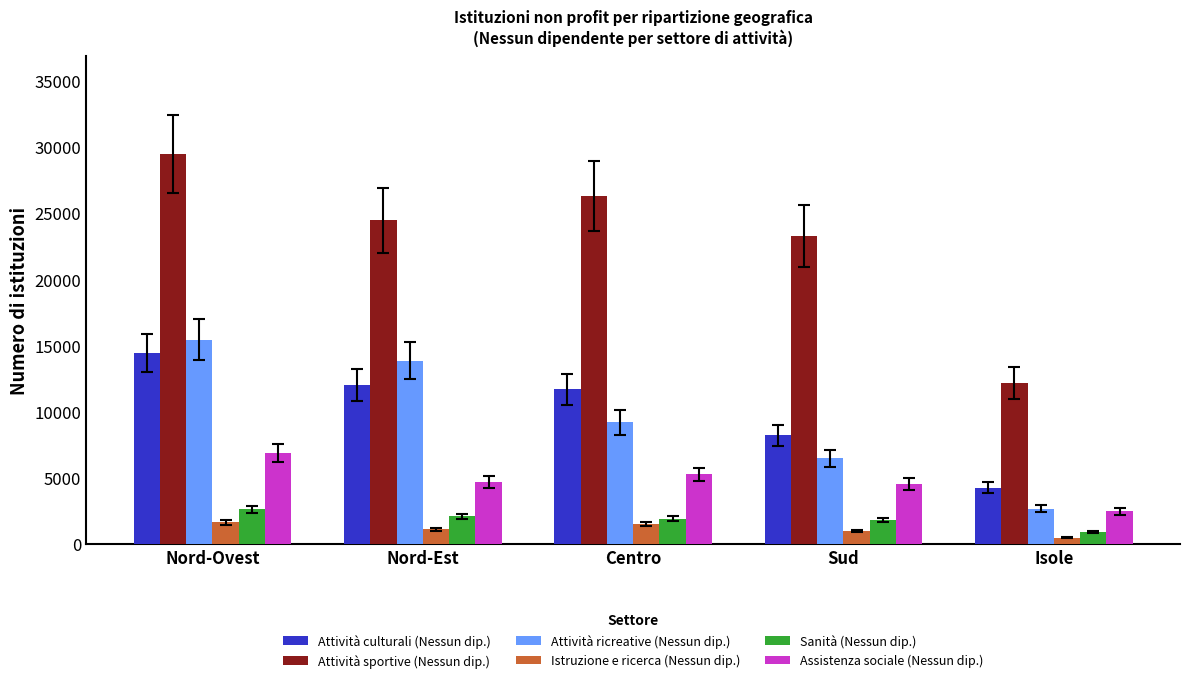

At which category is the sum across all series the highest?

Nord-Ovest